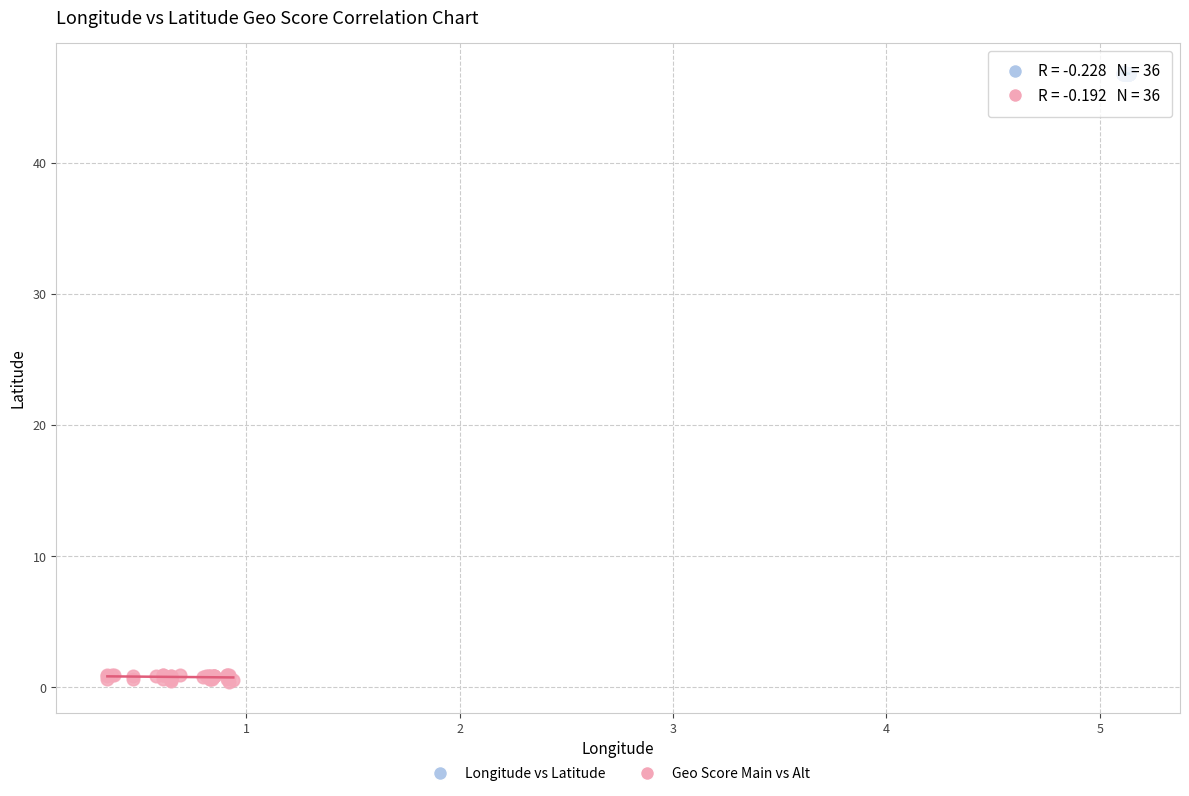

Which series reaches the maximum Y coordinate?

Longitude vs Latitude